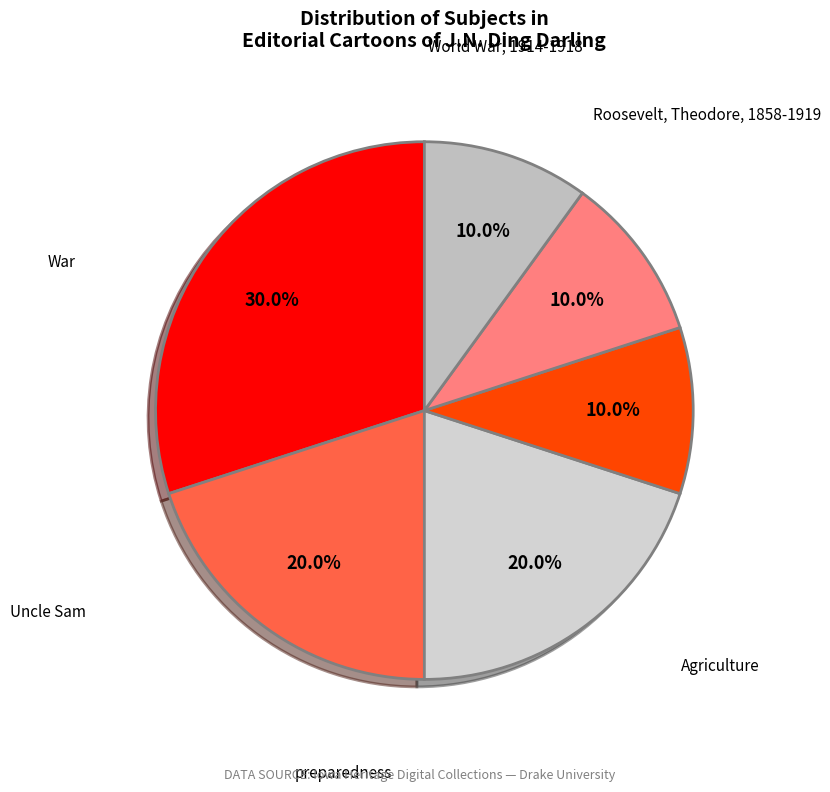

Does any single category account for the majority?

No